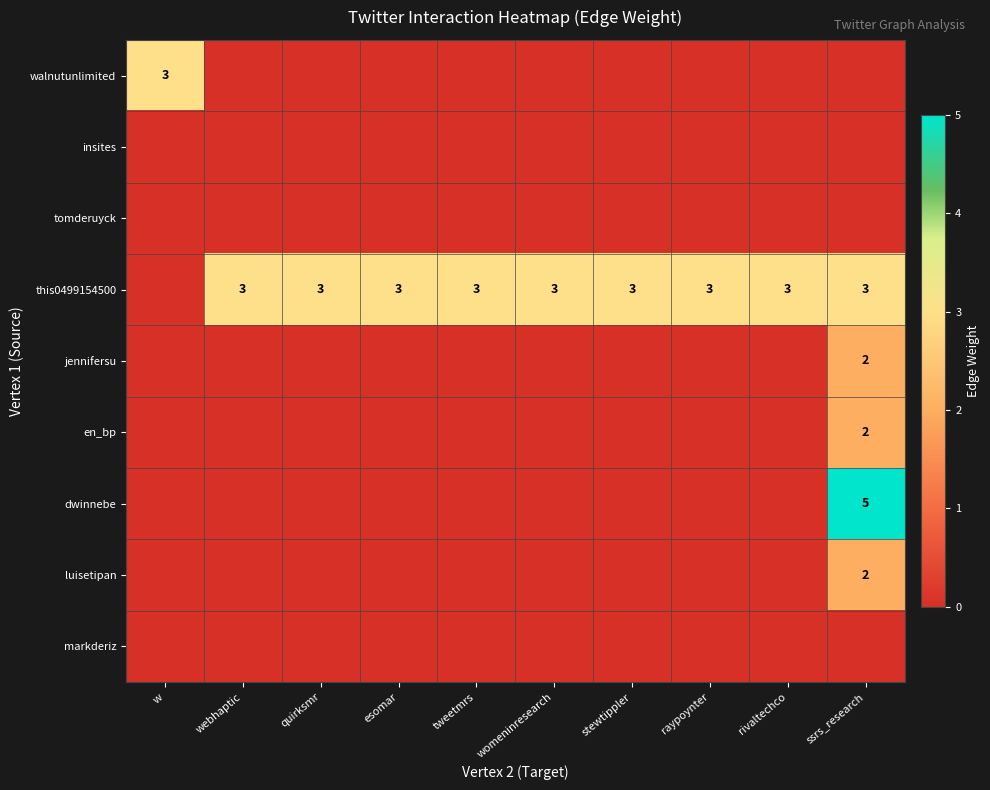

What is the sum of the this0499154500 values at raypoynter and tweetmrs?

6